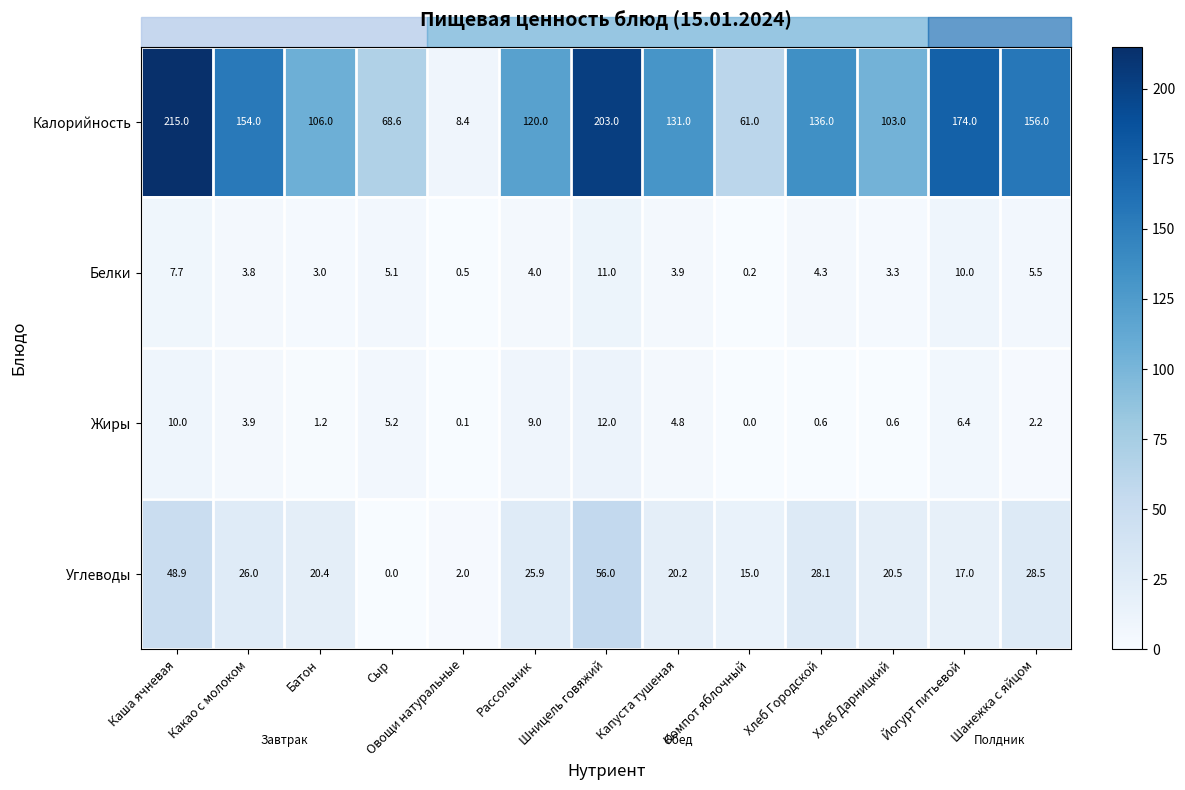

Where does the Калорийность series first go above 131?

Каша ячневая